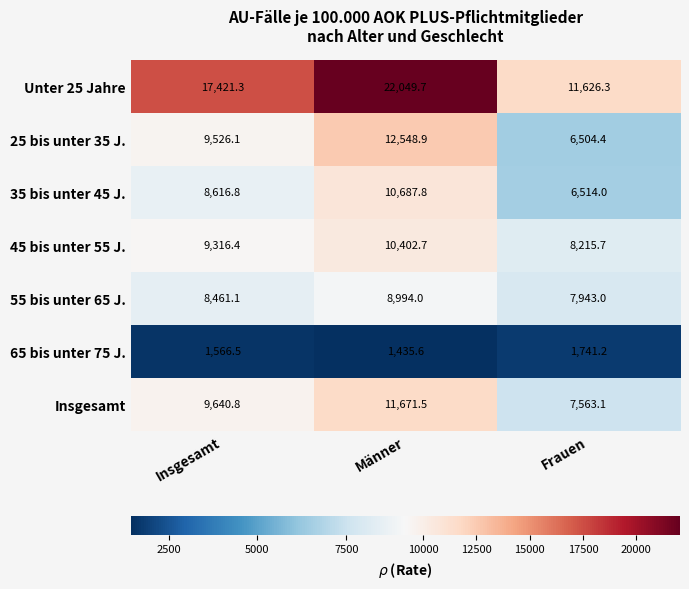

Reading left to right, extract all data points from this chart.

Unter 25 Jahre: 17421.3	22049.7	11626.3
25 bis unter 35 J.: 9526.1	12548.9	6504.4
35 bis unter 45 J.: 8616.8	10687.8	6514.0
45 bis unter 55 J.: 9316.4	10402.7	8215.7
55 bis unter 65 J.: 8461.1	8994.0	7943.0
65 bis unter 75 J.: 1566.5	1435.6	1741.2
Insgesamt: 9640.8	11671.5	7563.1